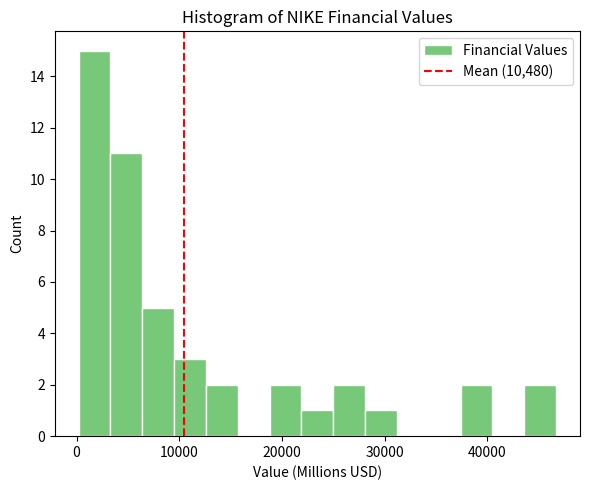

Around what value on the x-axis is the tallest bar? Give the approximate position of its centre, as read against the axis.

2000